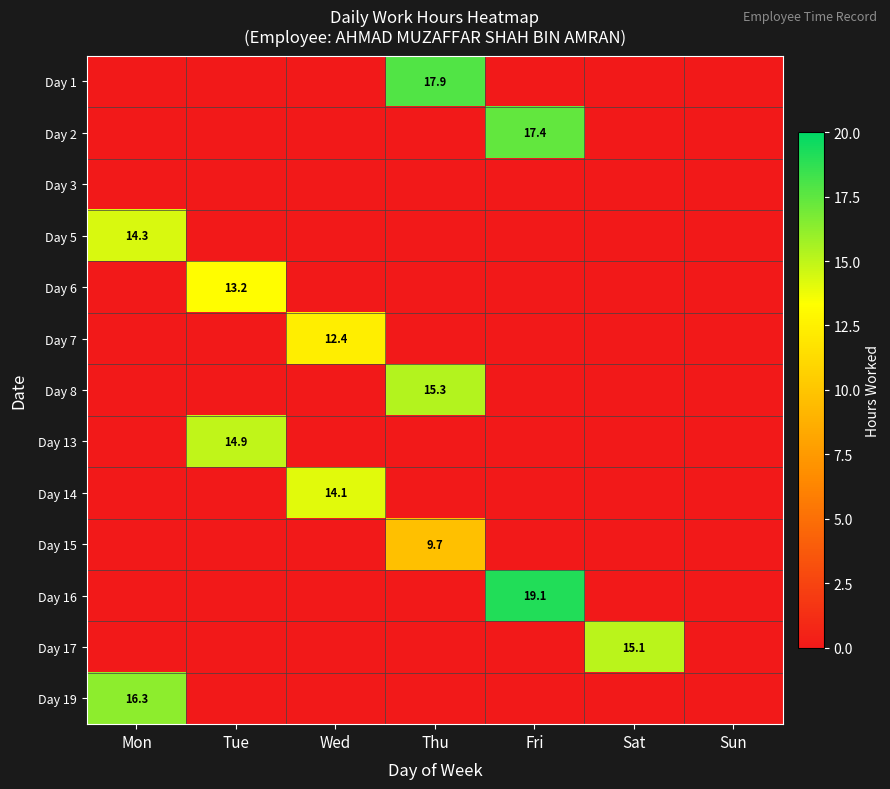

Which label corresponds to the largest value in the chart?

Fri